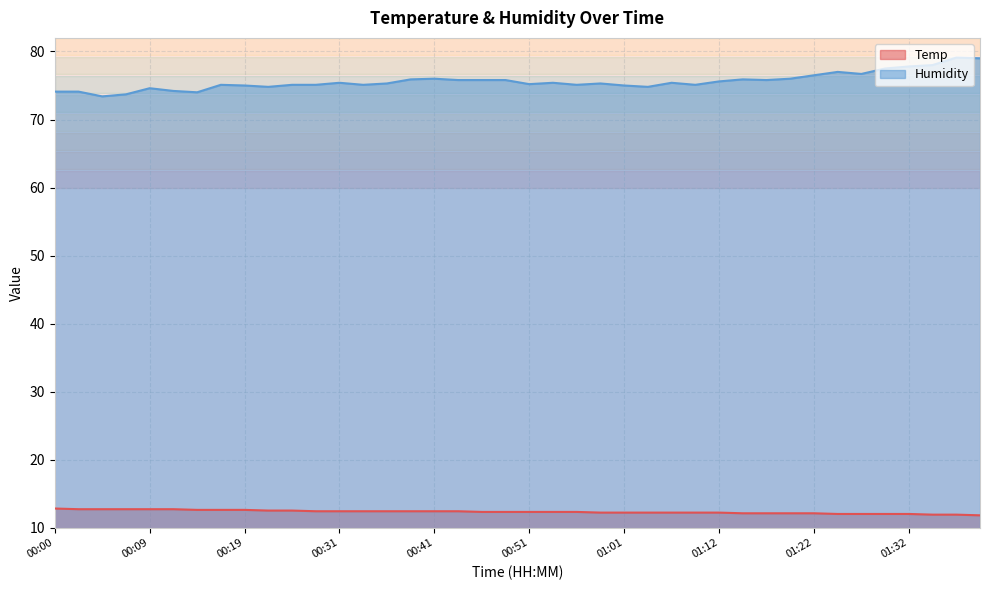

What are all the series names shown in the legend?

Temp, Humidity